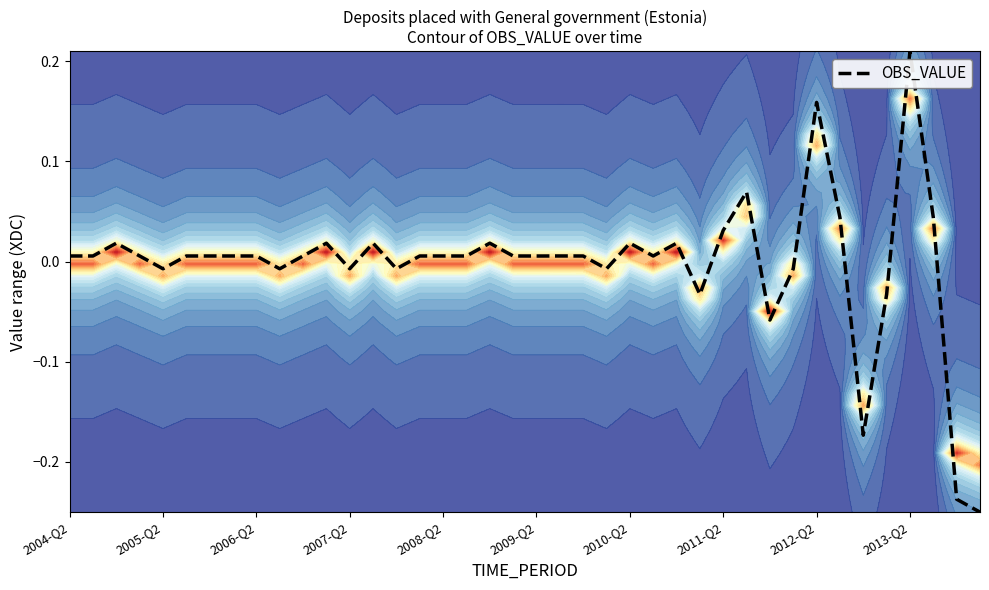

At which label does OBS_VALUE first exceed 0?

2004-Q2